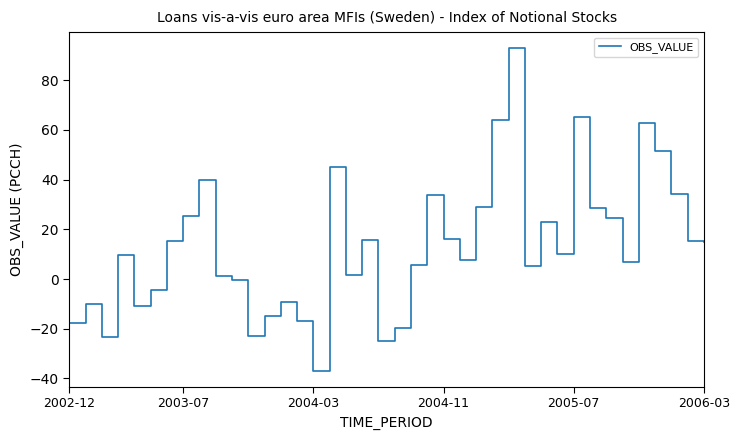

What is the minimum value shown in the chart?

-36.9